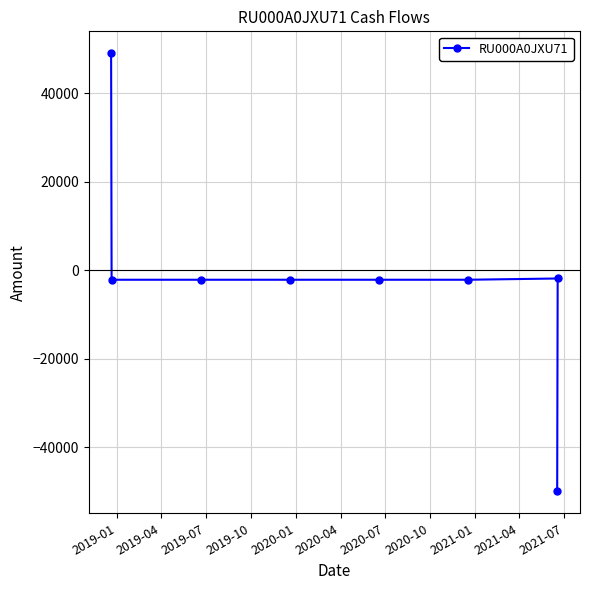

What is the smallest value displayed?

-50000.0